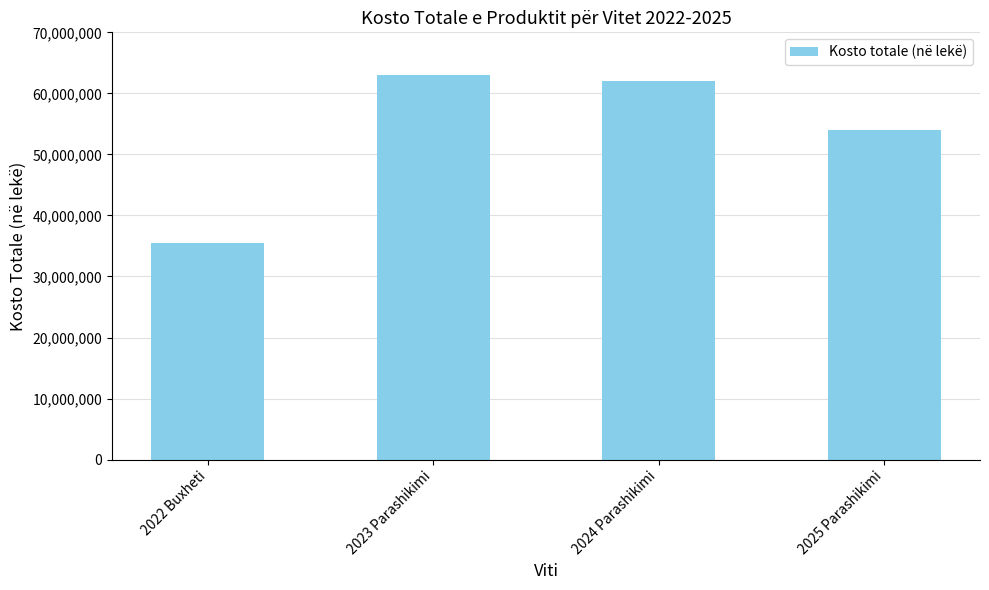

What is the difference between the maximum and minimum values?

27450000